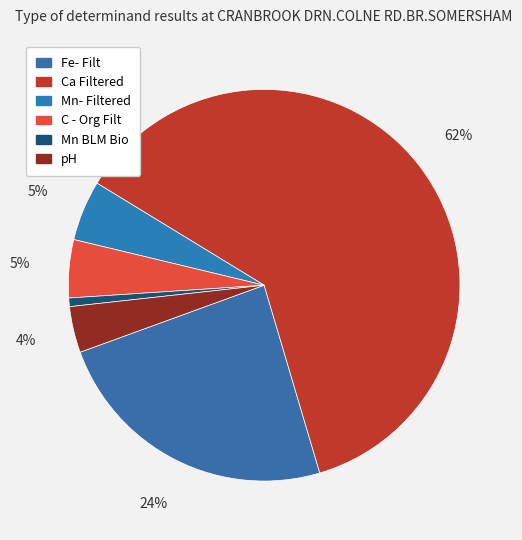

The Fe- Filt slice represents 13% of the pie. True or false?

False